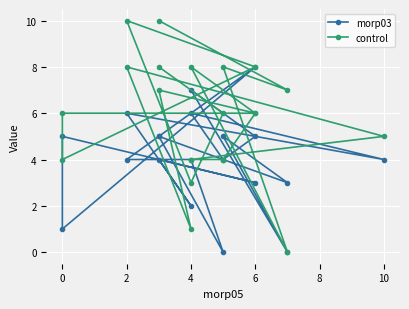

Where do control and morp03 first cross each other?

0 and 2